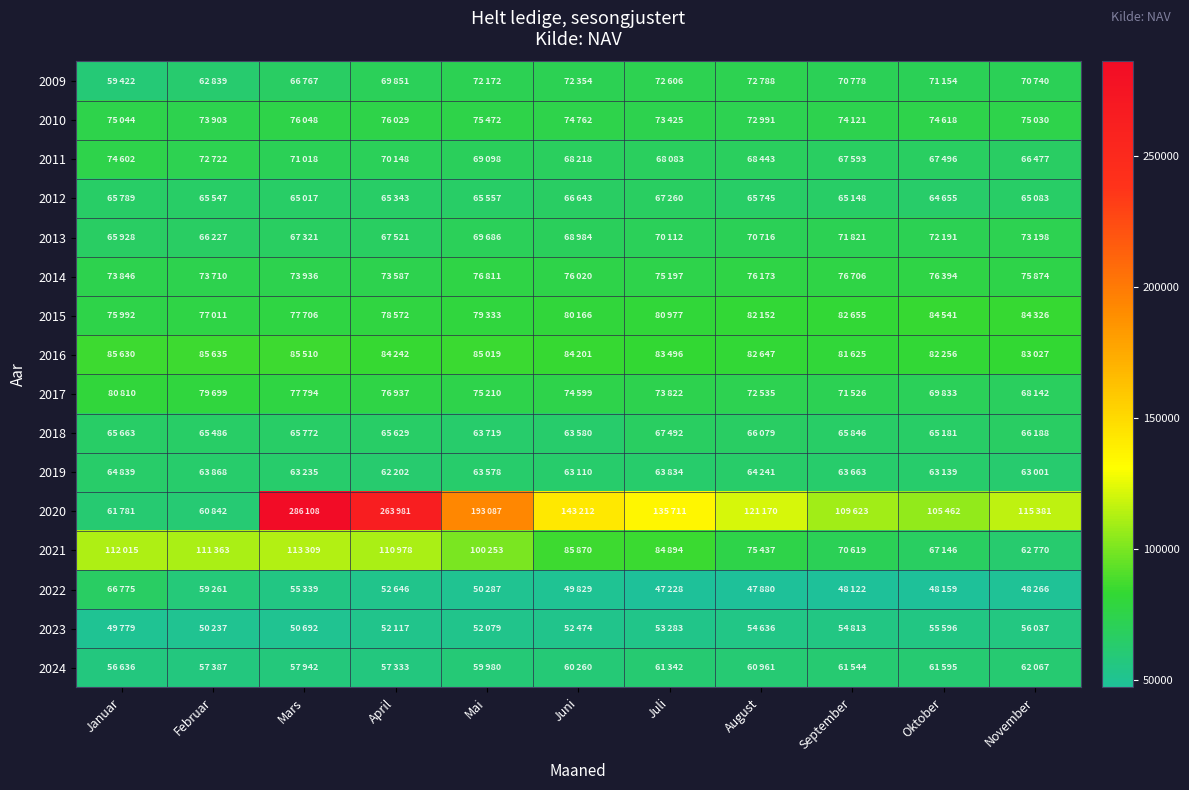

Reading left to right, transcribe all the data shown in this chart.

2009: Januar=59422	Februar=62839	Mars=66767	April=69851	Mai=72172	Juni=72354	Juli=72606	August=72788	September=70778	Oktober=71154	November=70740
2010: Januar=75044	Februar=73903	Mars=76048	April=76029	Mai=75472	Juni=74762	Juli=73425	August=72991	September=74121	Oktober=74618	November=75030
2011: Januar=74602	Februar=72722	Mars=71018	April=70148	Mai=69098	Juni=68218	Juli=68083	August=68443	September=67593	Oktober=67496	November=66477
2012: Januar=65789	Februar=65547	Mars=65017	April=65343	Mai=65557	Juni=66643	Juli=67260	August=65745	September=65148	Oktober=64655	November=65083
2013: Januar=65928	Februar=66227	Mars=67321	April=67521	Mai=69686	Juni=68984	Juli=70112	August=70716	September=71821	Oktober=72191	November=73198
2014: Januar=73846	Februar=73710	Mars=73936	April=73587	Mai=76811	Juni=76020	Juli=75197	August=76173	September=76706	Oktober=76394	November=75874
2015: Januar=75992	Februar=77011	Mars=77706	April=78572	Mai=79333	Juni=80166	Juli=80977	August=82152	September=82655	Oktober=84541	November=84326
2016: Januar=85630	Februar=85635	Mars=85510	April=84242	Mai=85019	Juni=84201	Juli=83496	August=82647	September=81625	Oktober=82256	November=83027
2017: Januar=80810	Februar=79699	Mars=77794	April=76937	Mai=75210	Juni=74599	Juli=73822	August=72535	September=71526	Oktober=69833	November=68142
2018: Januar=65663	Februar=65486	Mars=65772	April=65629	Mai=63719	Juni=63580	Juli=67492	August=66079	September=65846	Oktober=65181	November=66188
2019: Januar=64839	Februar=63868	Mars=63235	April=62202	Mai=63578	Juni=63110	Juli=63834	August=64241	September=63663	Oktober=63139	November=63001
2020: Januar=61781	Februar=60842	Mars=286108	April=263981	Mai=193087	Juni=143212	Juli=135711	August=121170	September=109623	Oktober=105462	November=115381
2021: Januar=112015	Februar=111363	Mars=113309	April=110978	Mai=100253	Juni=85870	Juli=84894	August=75437	September=70619	Oktober=67146	November=62770
2022: Januar=66775	Februar=59261	Mars=55339	April=52646	Mai=50287	Juni=49829	Juli=47228	August=47880	September=48122	Oktober=48159	November=48266
2023: Januar=49779	Februar=50237	Mars=50692	April=52117	Mai=52079	Juni=52474	Juli=53283	August=54636	September=54813	Oktober=55596	November=56037
2024: Januar=56636	Februar=57387	Mars=57942	April=57333	Mai=59980	Juni=60260	Juli=61342	August=60961	September=61544	Oktober=61595	November=62067